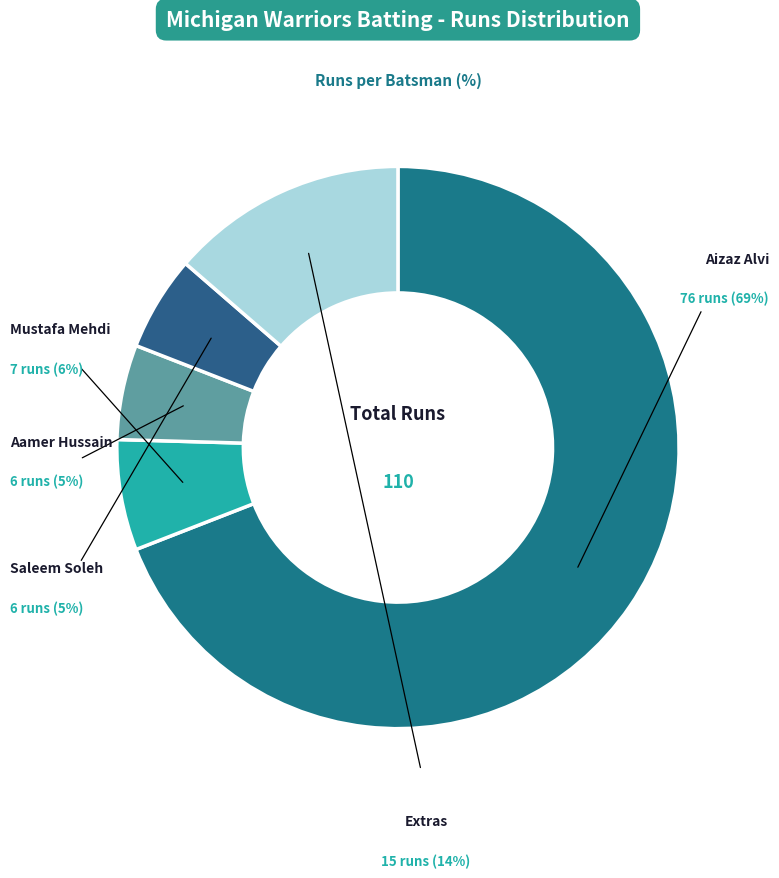

Which category accounts for the majority?

Aizaz Alvi